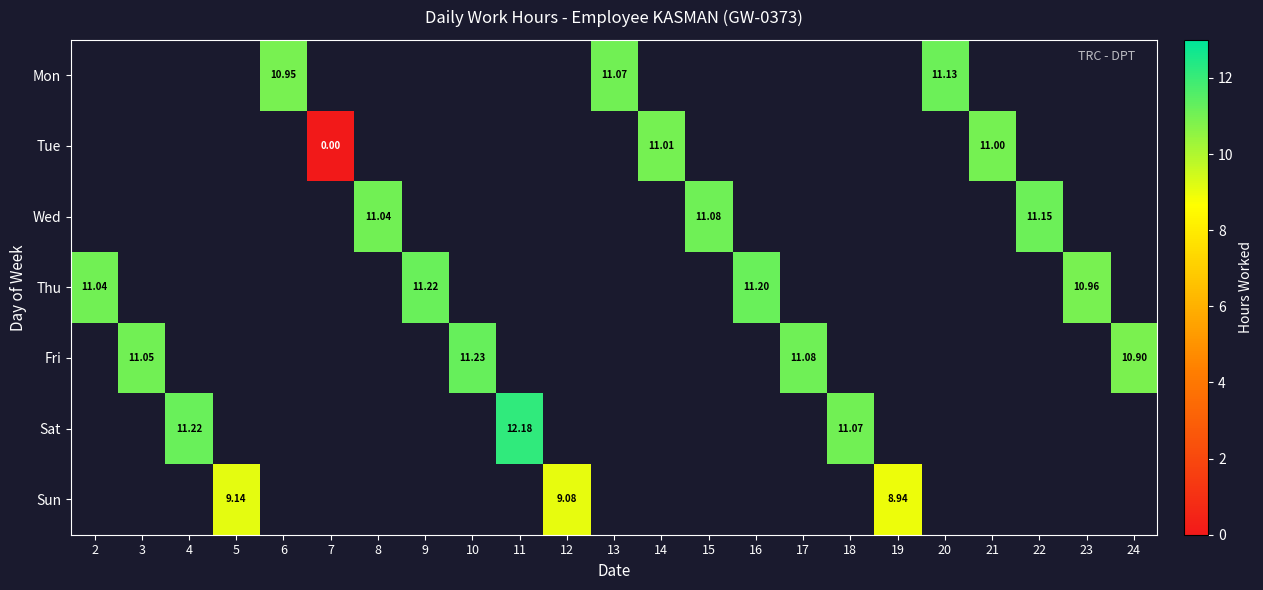

How many positive values does the Tue series have?

2